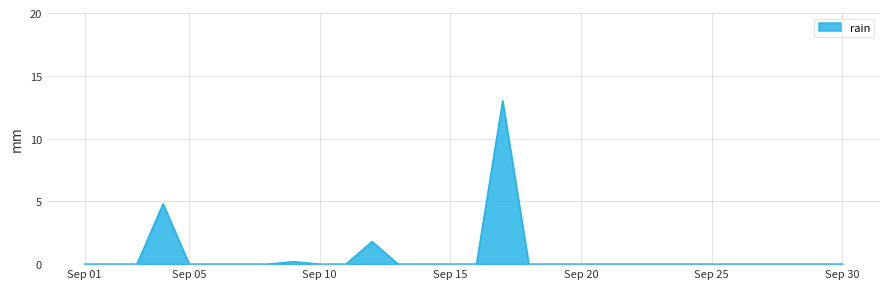

What is the greatest value displayed?

13.0